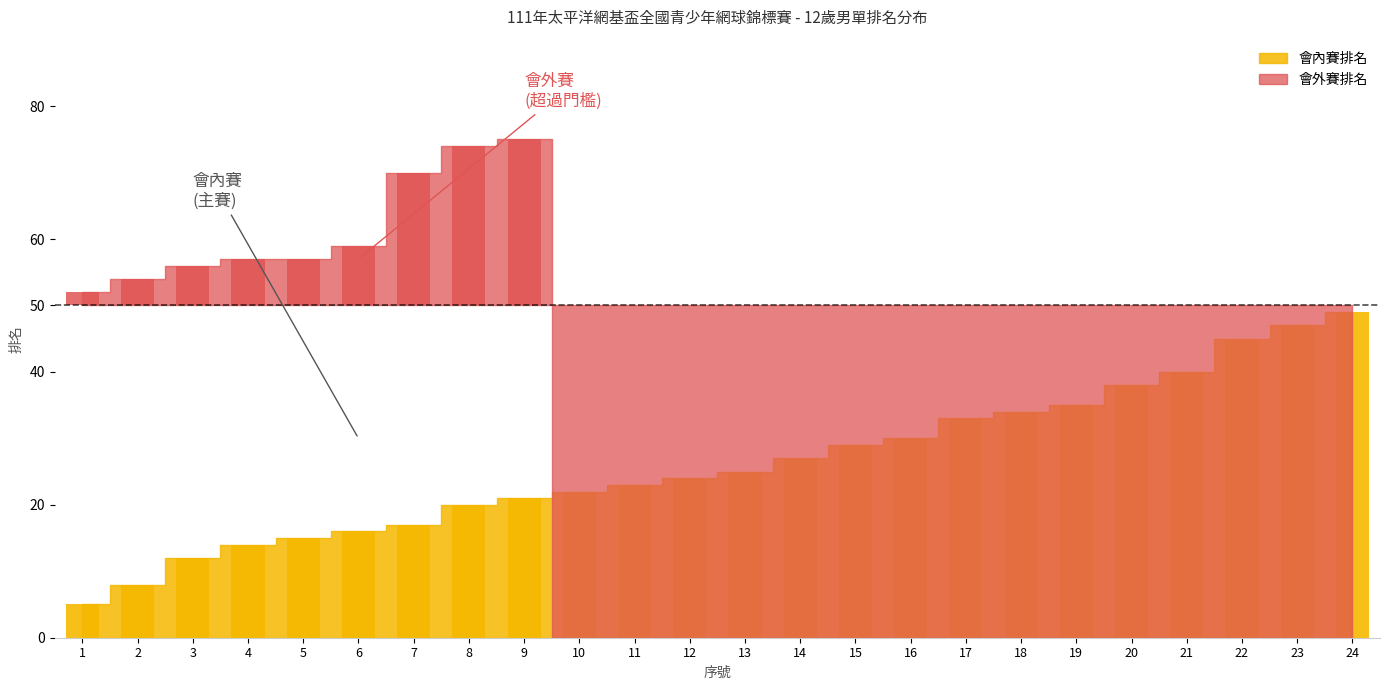

Is it true that the value at 21 is 40?

True